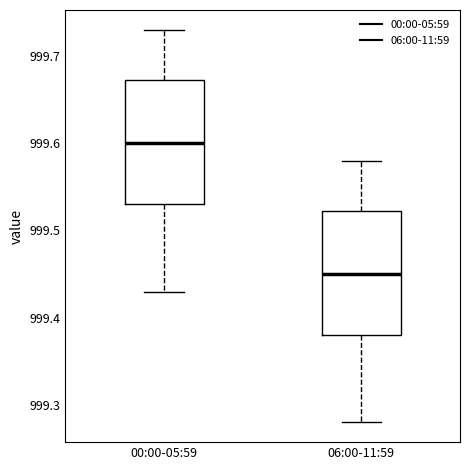

Reading left to right, read every box against the y-axis: the position of its median line, the range the box covers, and the ends of its whiskers. The values are not printed on the chart, so give them approximately, as read against the axis.

00:00-05:59: median 999.60, box 999.53 to 999.67, whiskers 999.43 to 999.73
06:00-11:59: median 999.45, box 999.38 to 999.52, whiskers 999.28 to 999.58